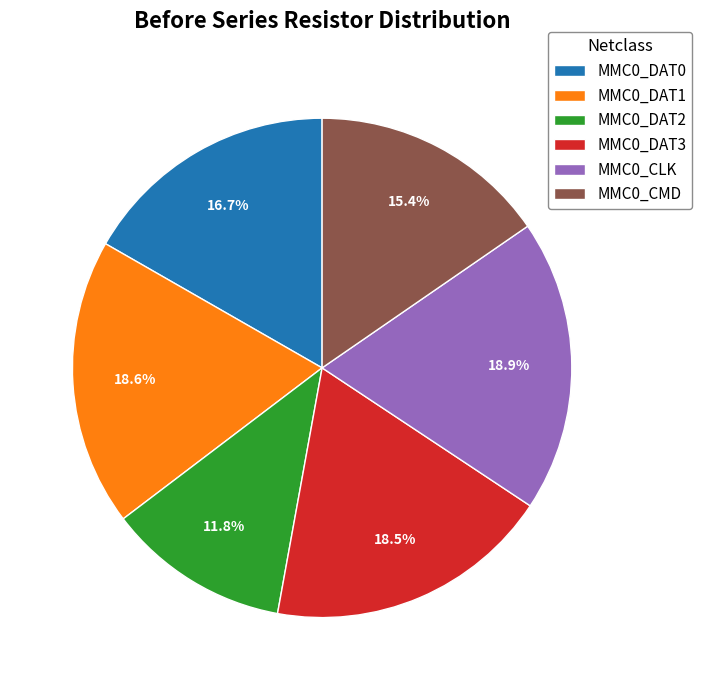

Which slice is the smallest?

MMC0_DAT2